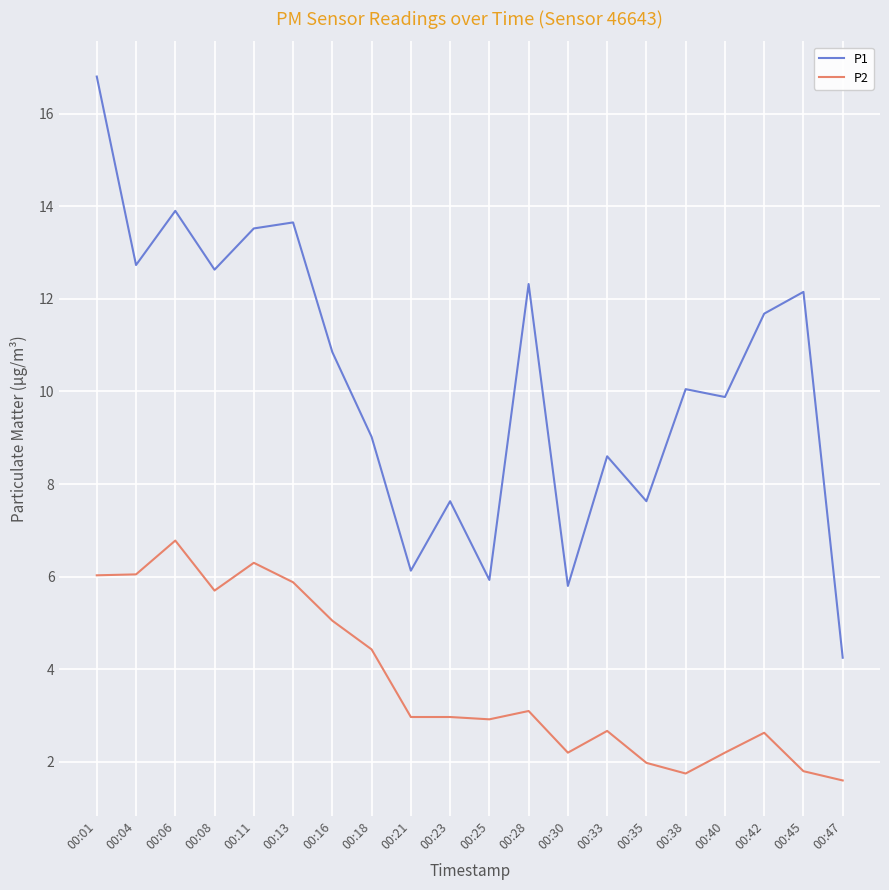

What is the difference between the highest and lowest values at 00:06?

7.1